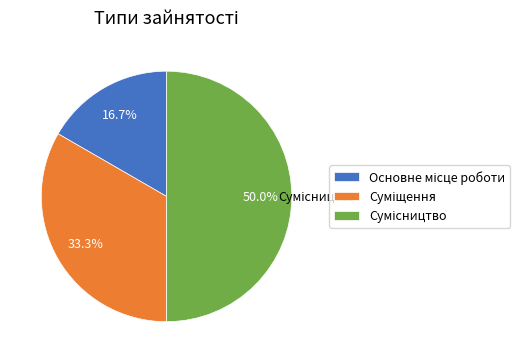

Count the number of slices in the pie.

3